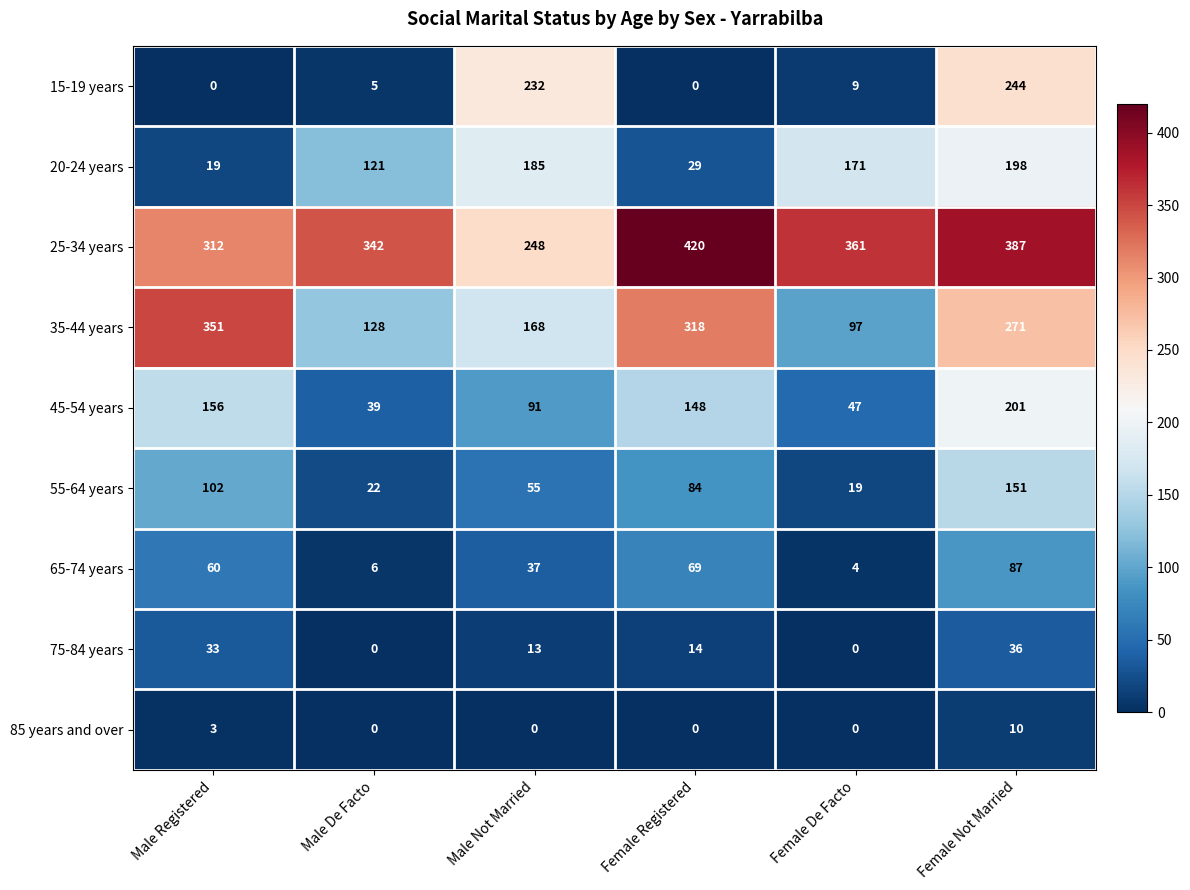

How many data points does each series have?

6